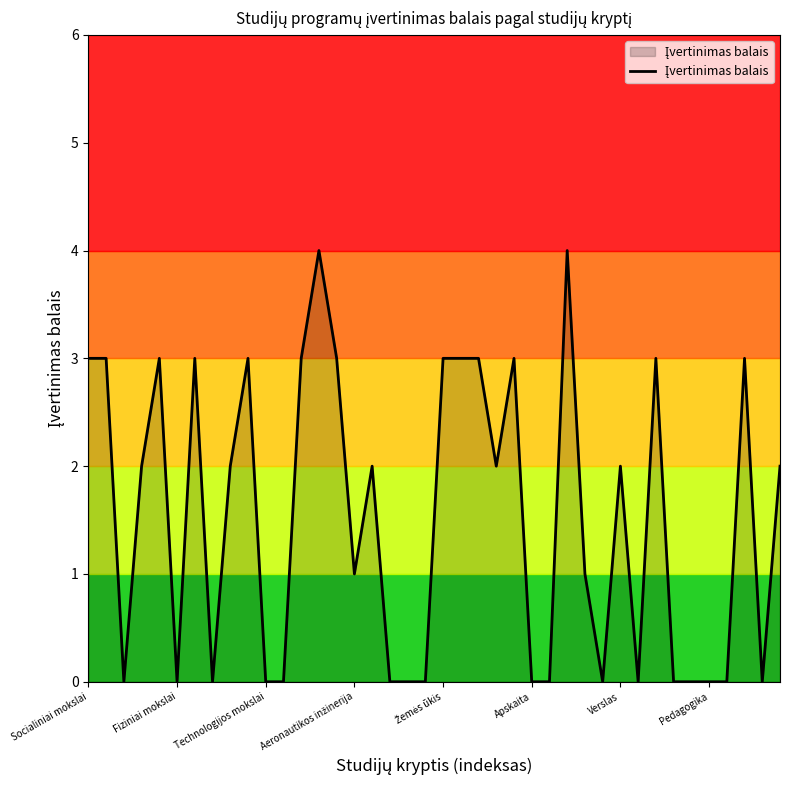

What is the difference between the maximum and minimum values?

4